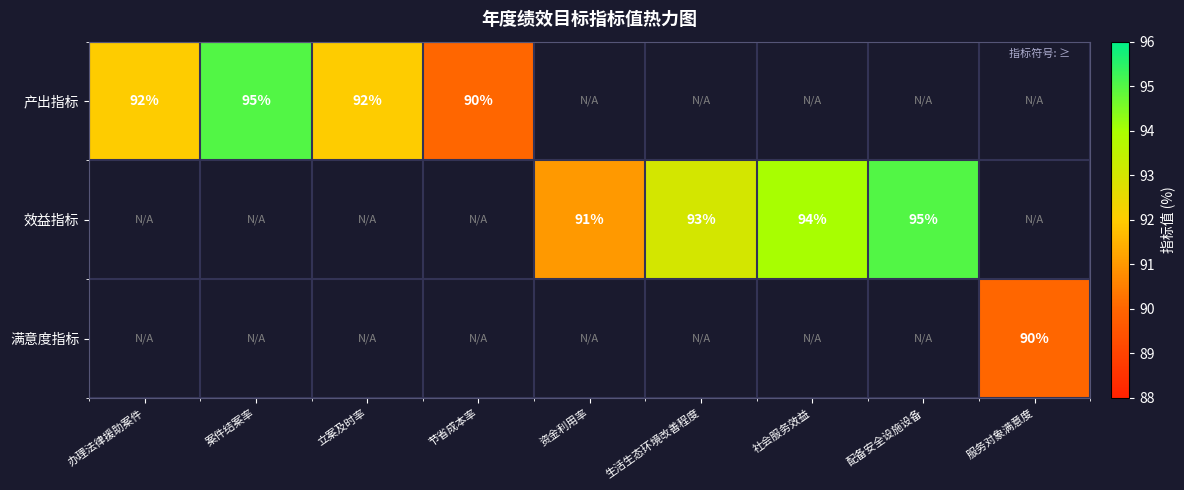

What is the sum of the 产出指标 values at 案件结案率 and 立案及时率?

187